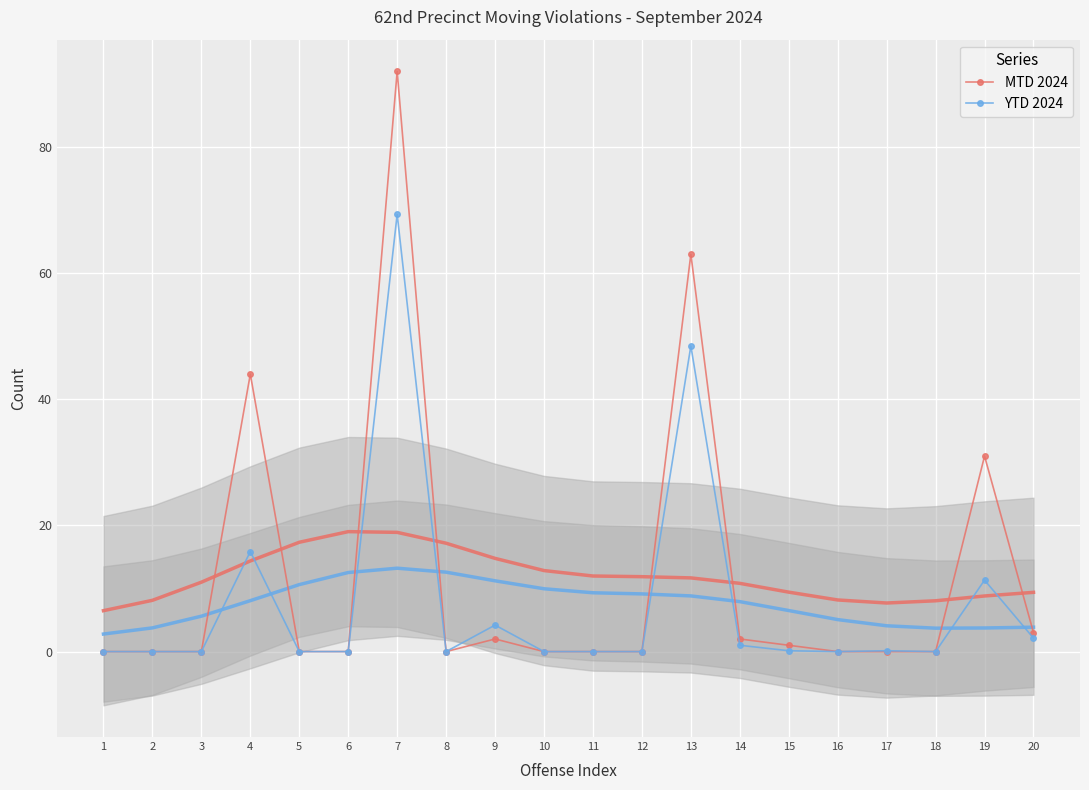

Is it true that MTD 2024 equals 142.9 at 7?

False